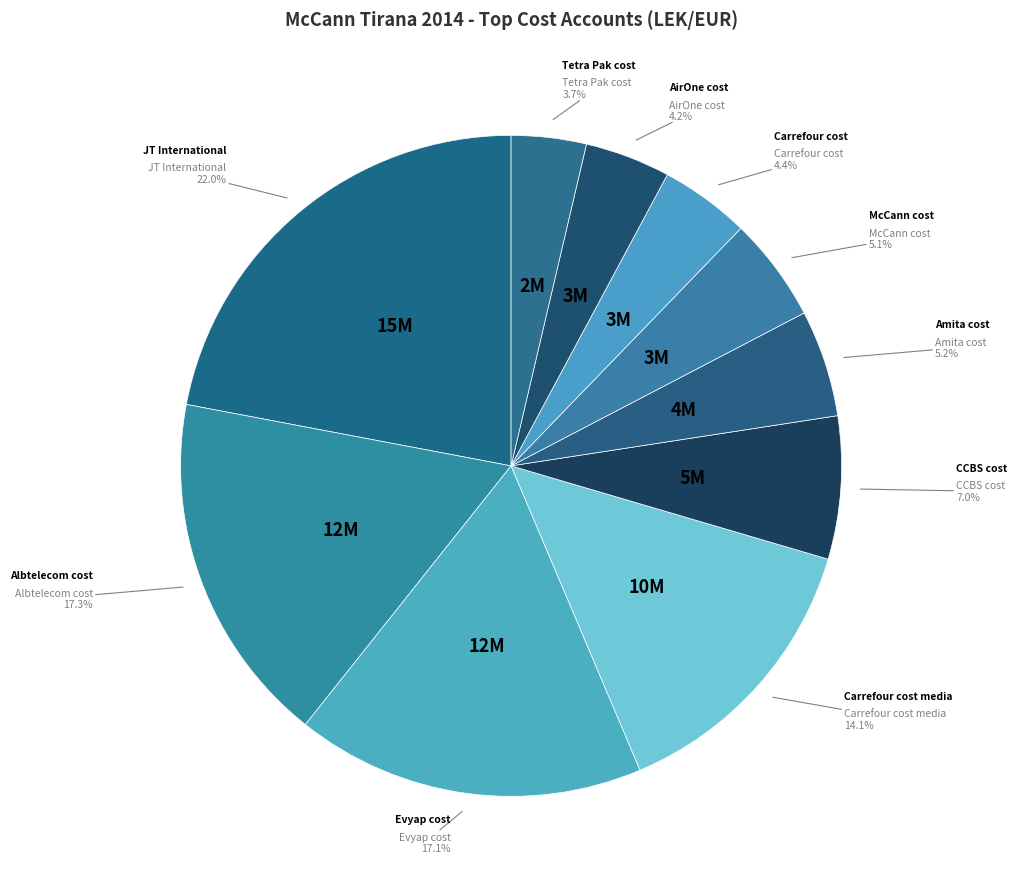

How many slices are in this pie chart?

10